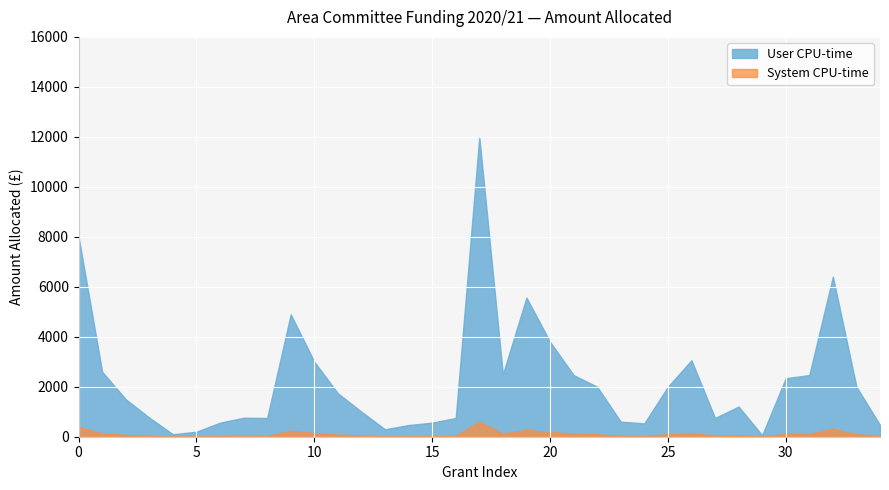

Rank the series by their maximum value, from highest to lowest.

User CPU-time, System CPU-time